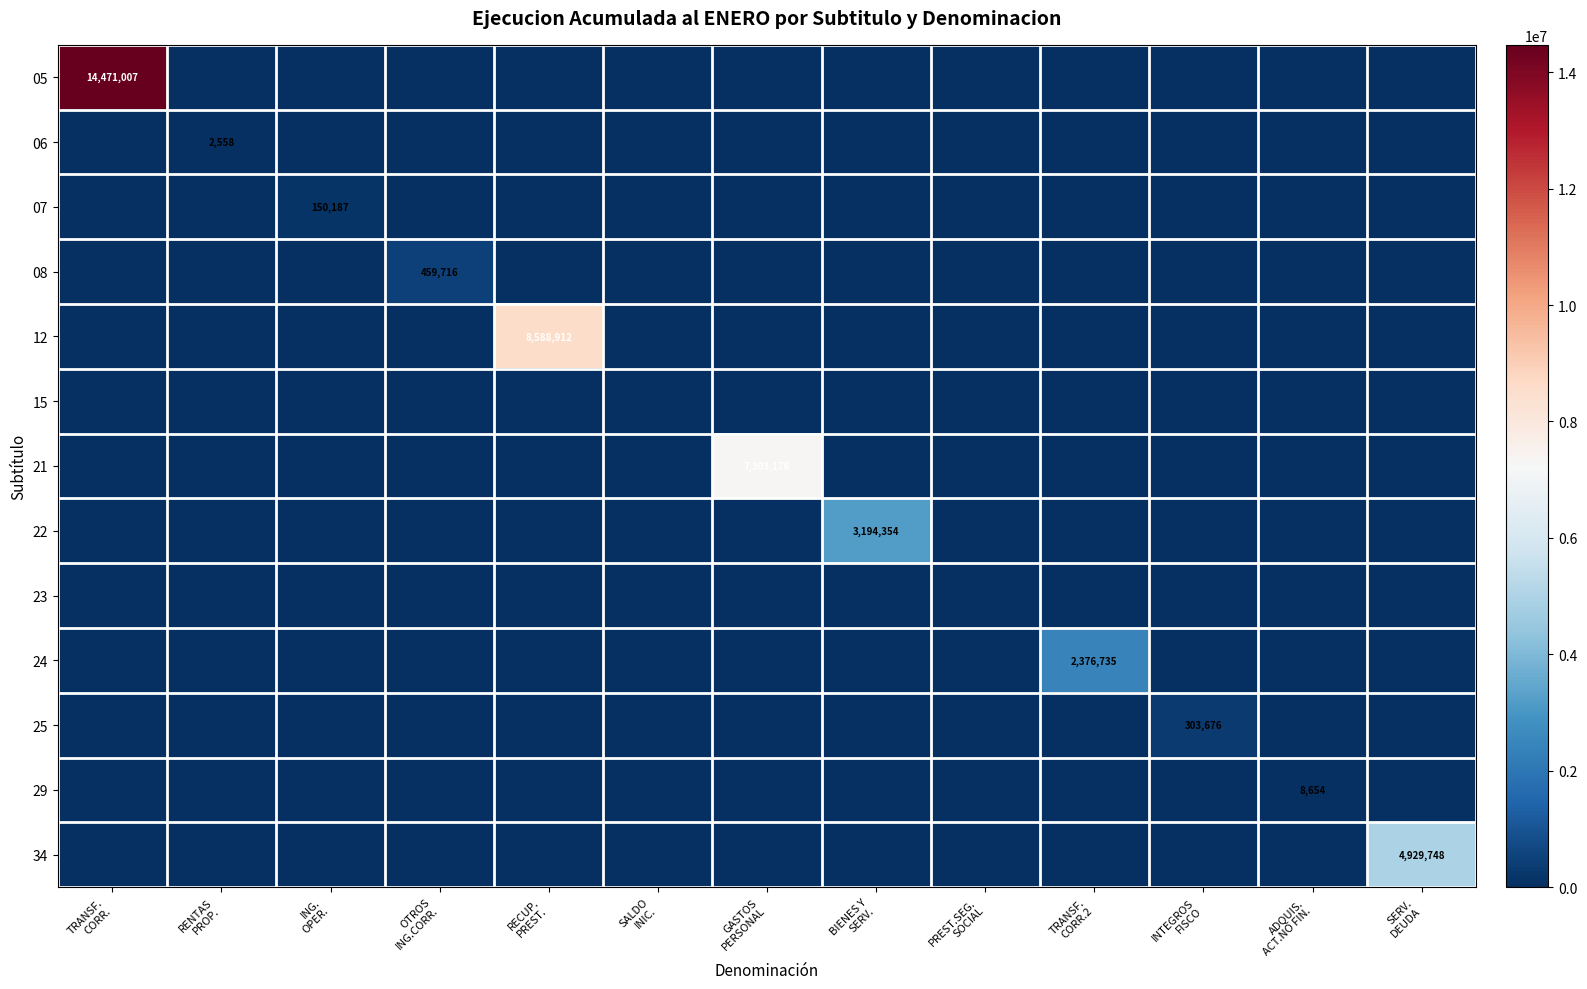

What is the average value of the 29 series?

666